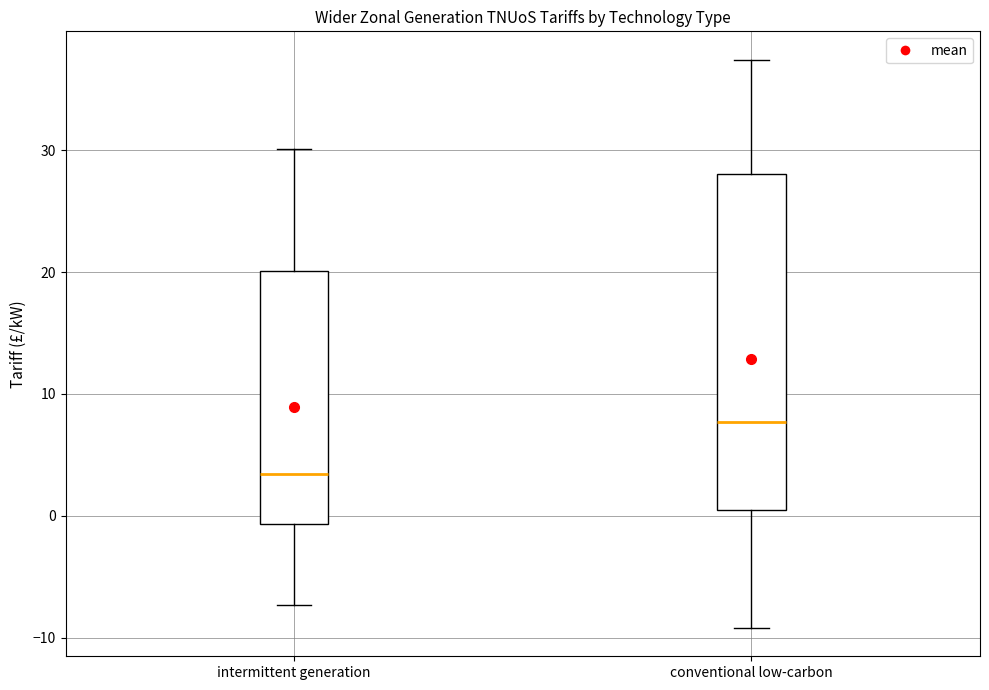

Comparing the boxes themselves (not the whiskers), which one is the tallest?

conventional low-carbon